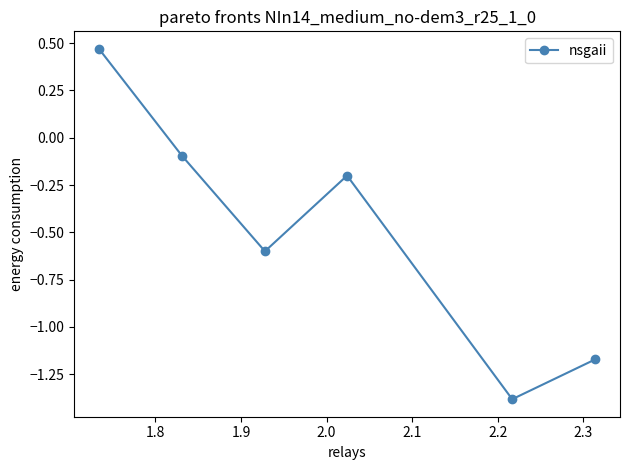

What is the difference between the maximum and second lowest values?

1.6